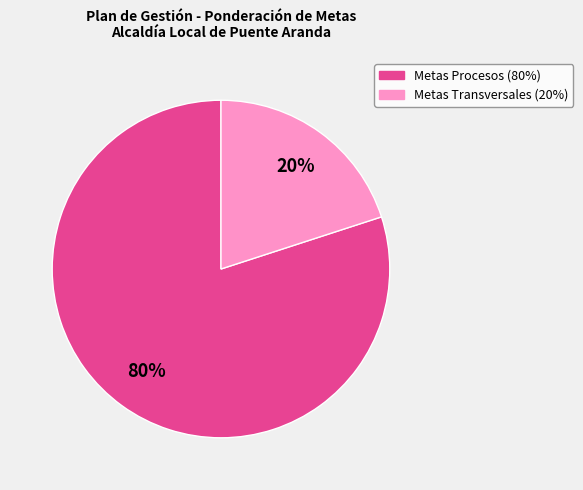

To the nearest percent, what is the average slice percentage?

50%